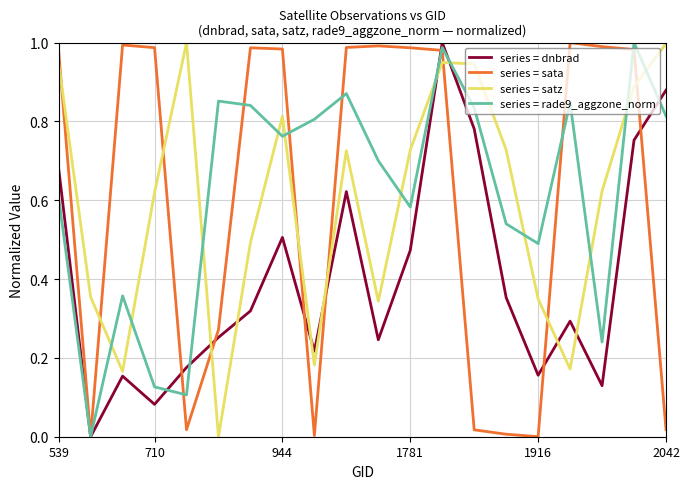

Count the number of data series in this chart.

4